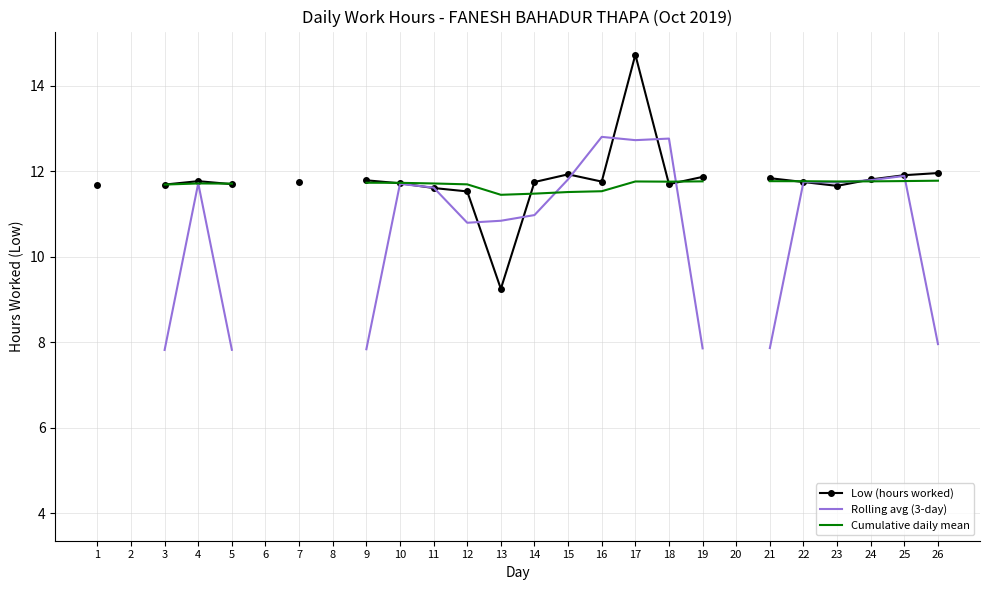

At which category is the sum across all series the highest?

17